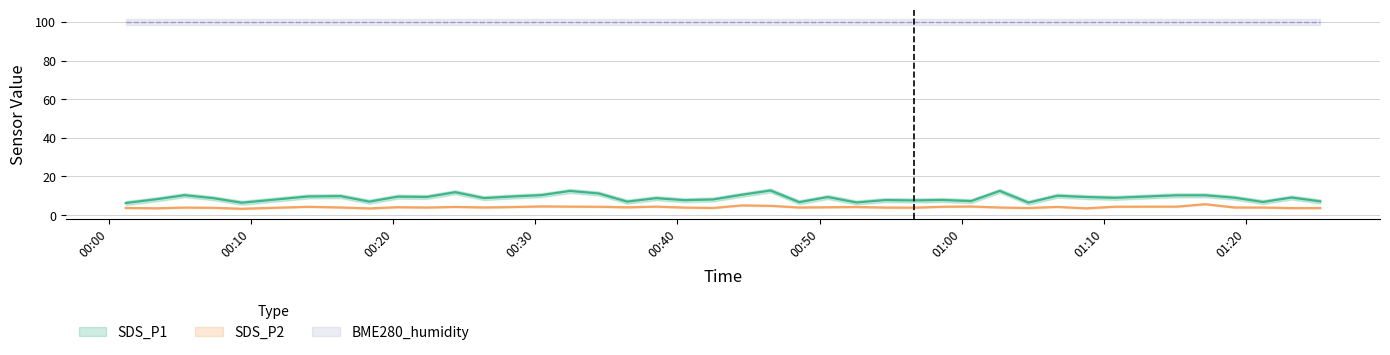

Which series has the widest spread of values?

SDS_P1